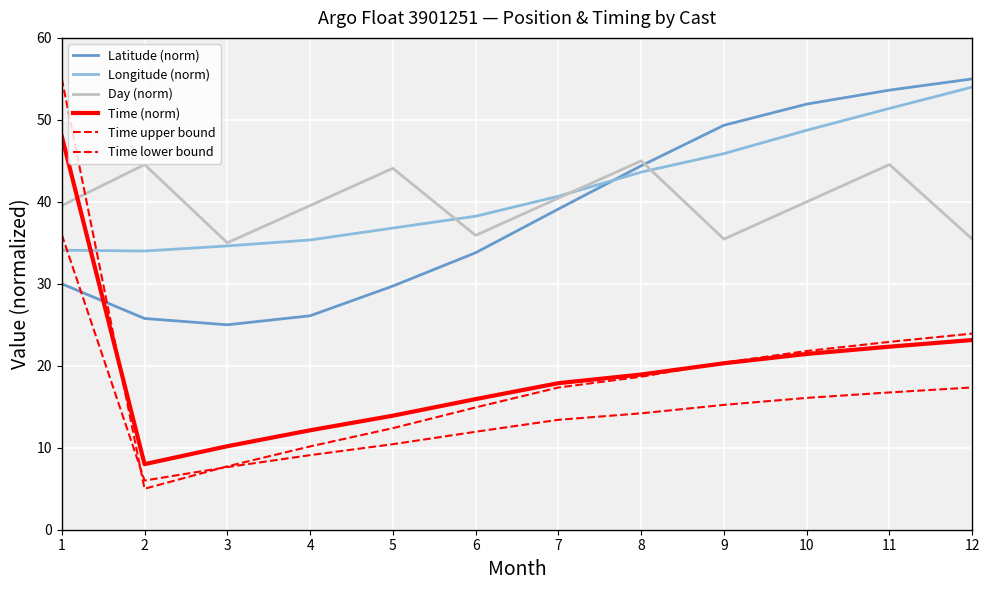

Does the chart display data point markers on the line(s)?

No